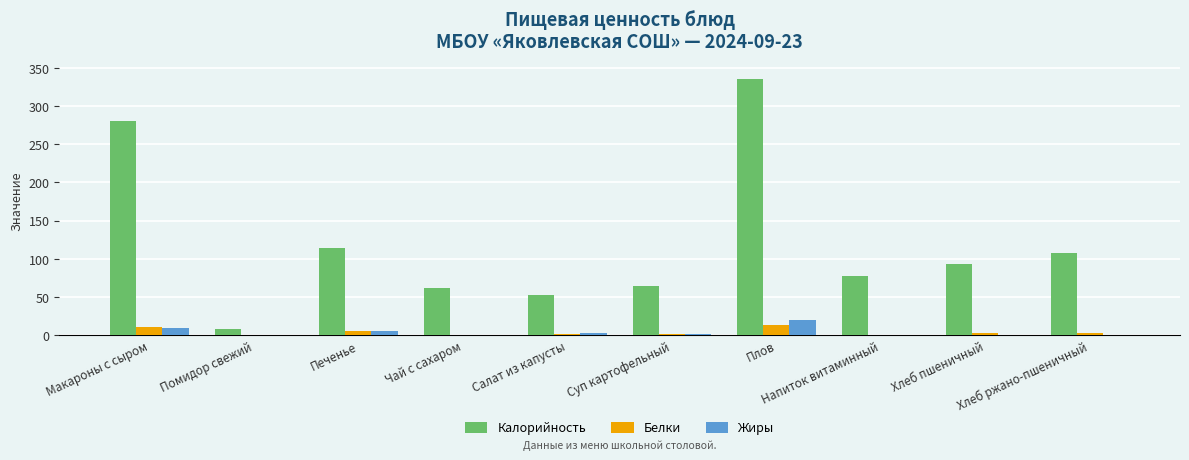

What is the sum of all Жиры values?

40.8